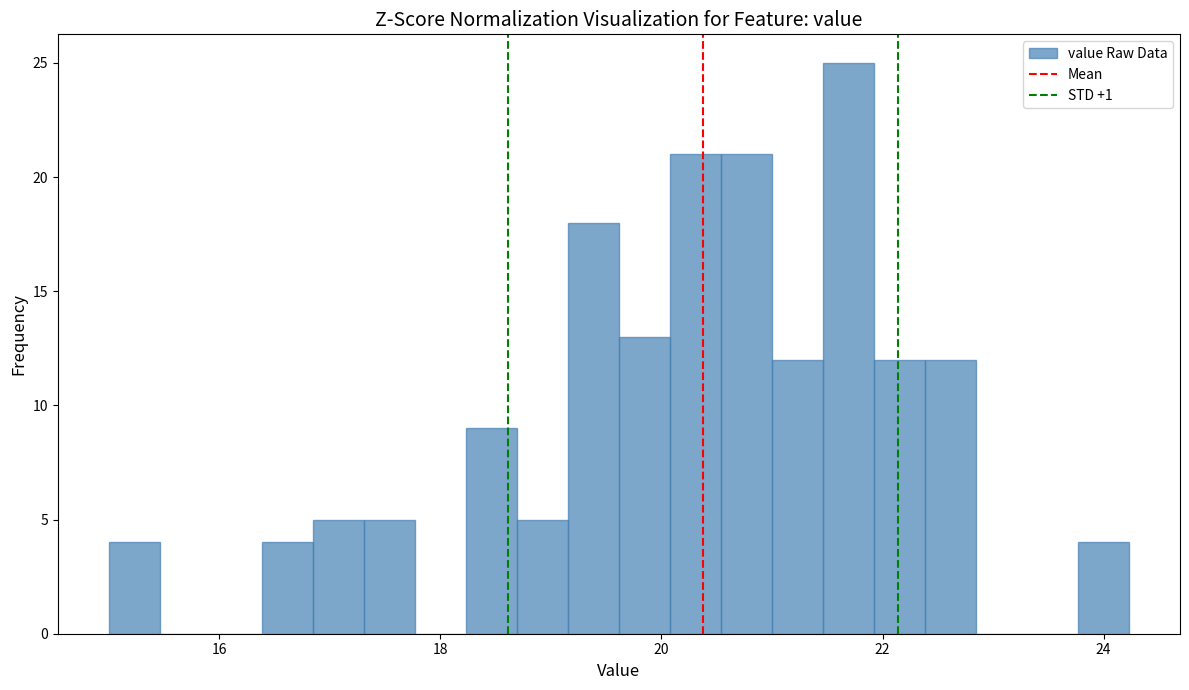

Read against the x-axis, roughly where is the centre of the tallest bar?

21.6